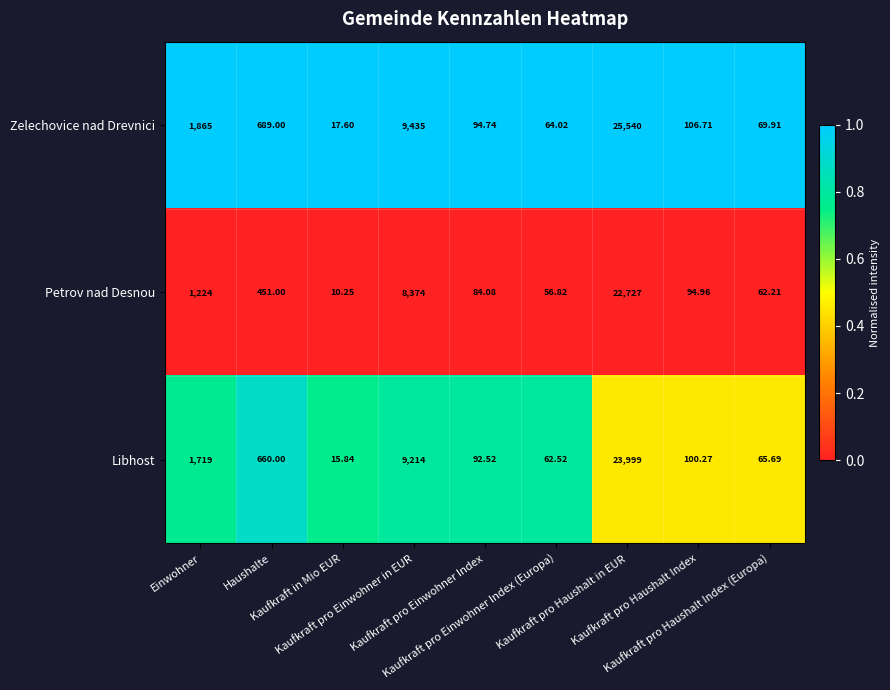

Which series has the largest total across all categories?

Zelechovice nad Drevnici